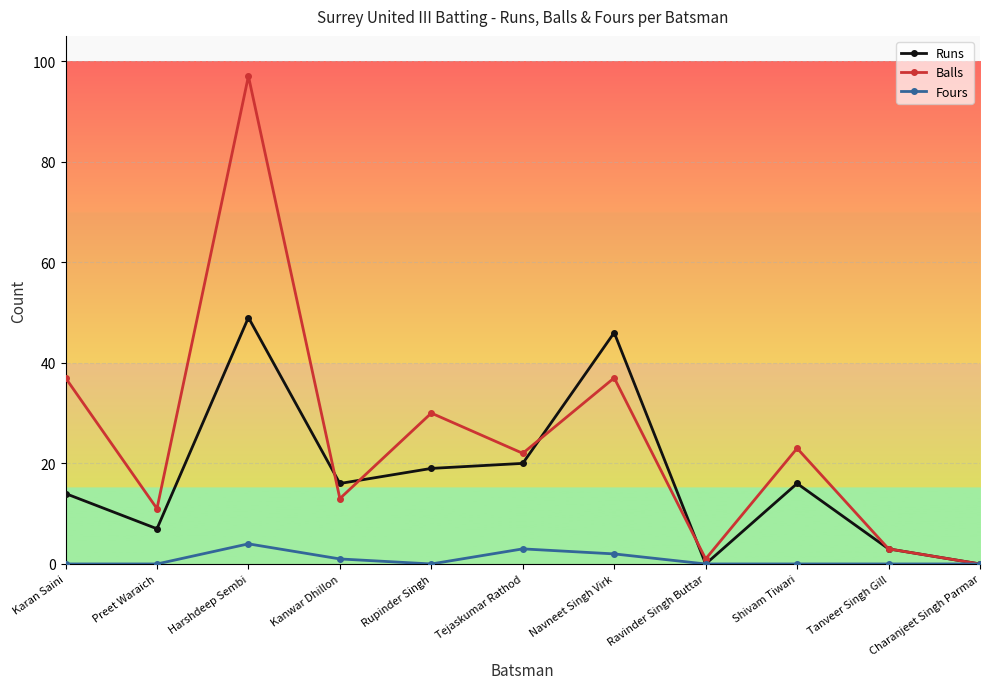

Rank the series by their average value, from lowest to highest.

Fours, Runs, Balls